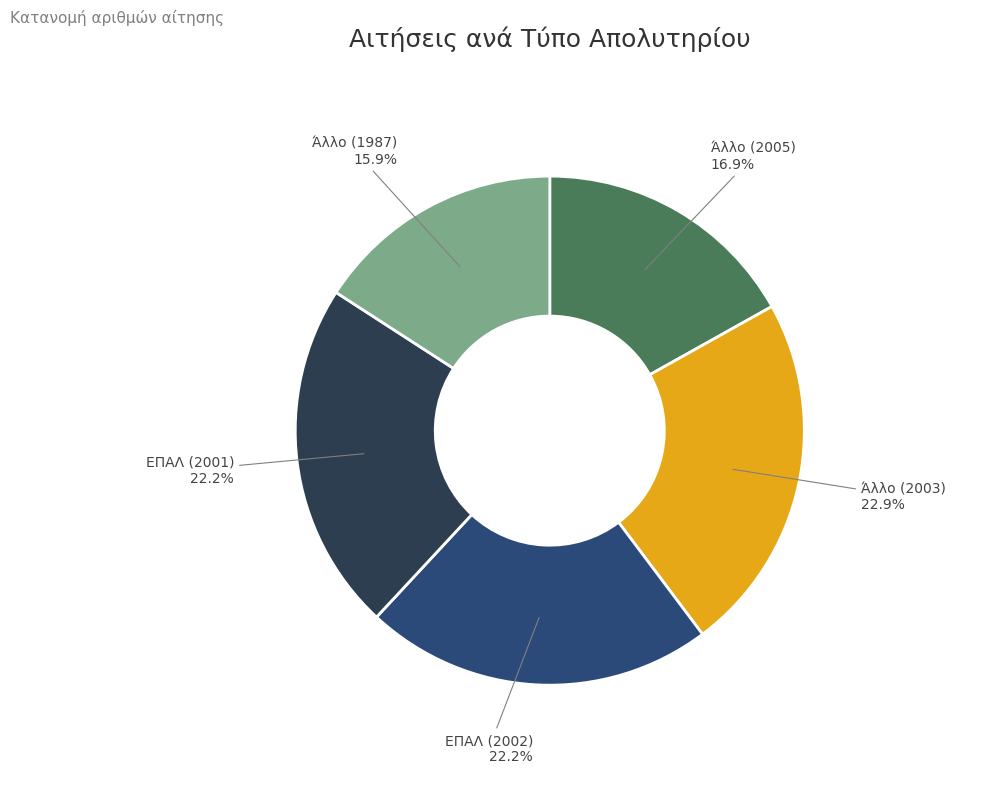

Does Άλλο (1987) represent more than half of the total?

No